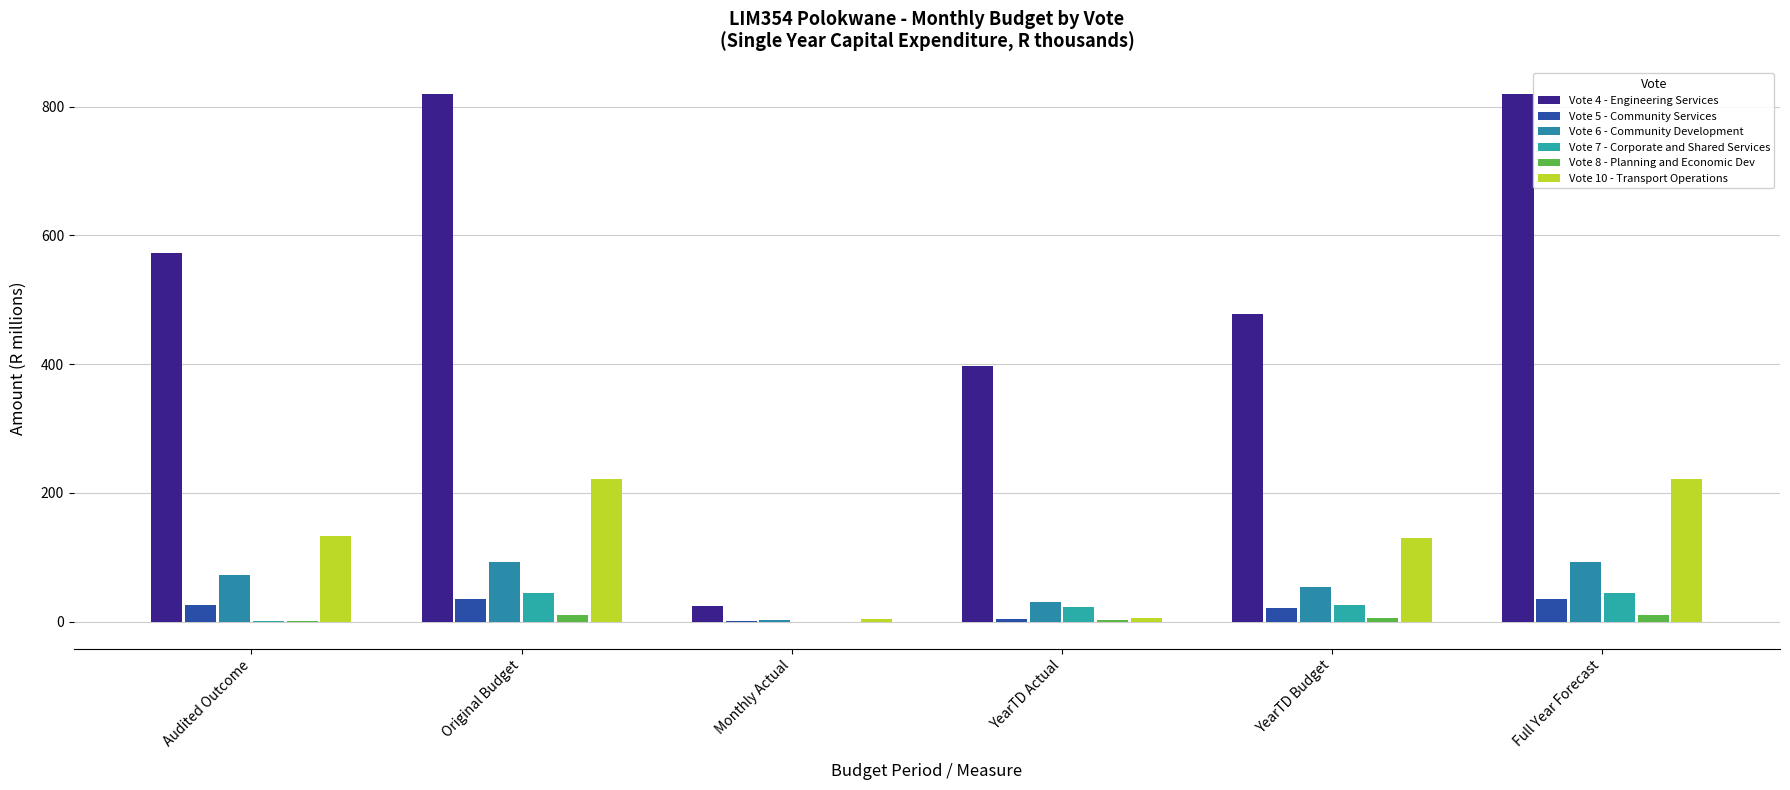

What is the label of the 5th bar from the right?

Original Budget